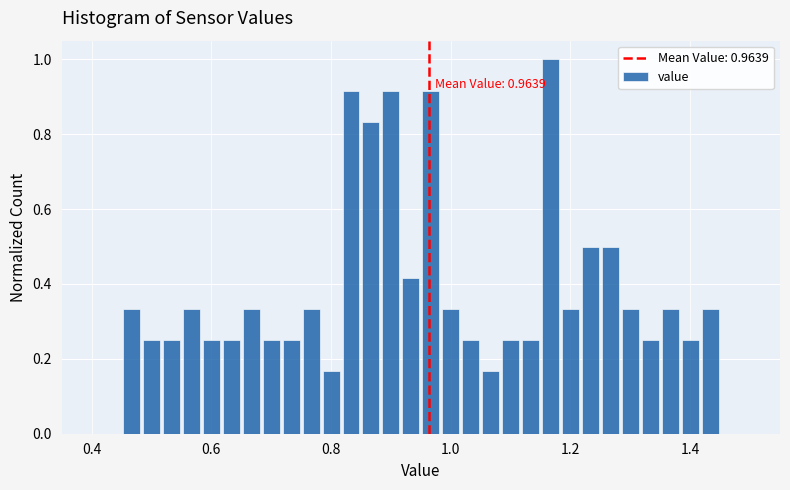

Around what value on the x-axis is the tallest bar? Give the approximate position of its centre, as read against the axis.

1.16